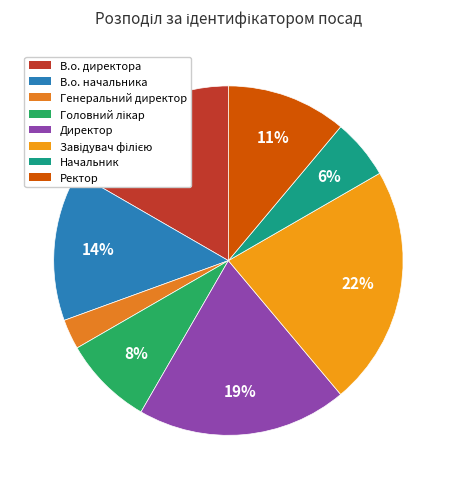

Which slice is the largest?

Завідувач філією